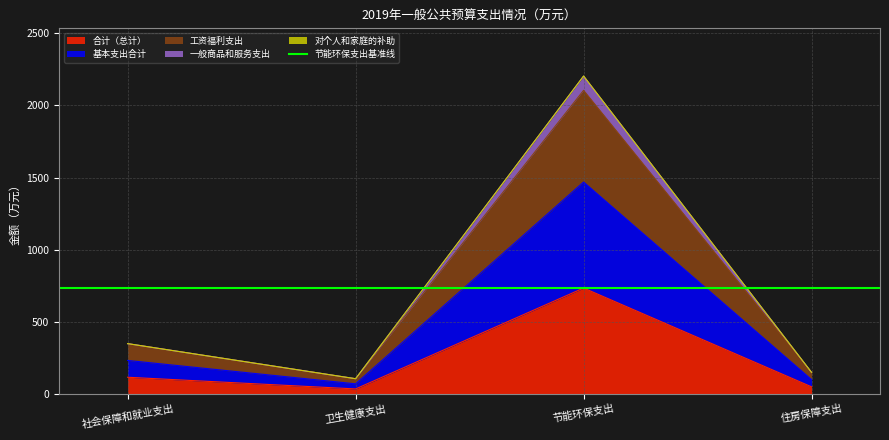

How many data points in 对个人和家庭的补助 are less than 349?

2